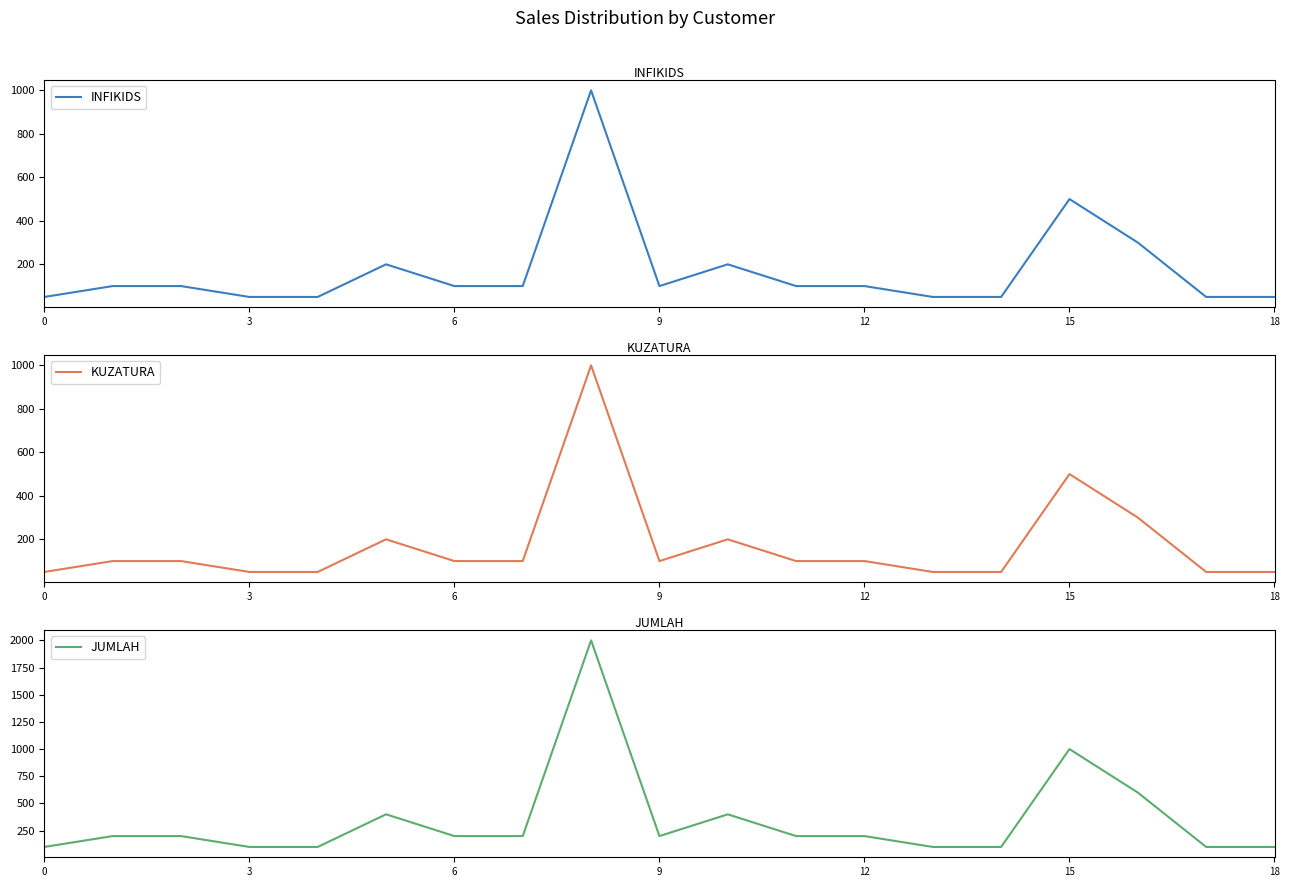

Rank the series by their maximum value, from highest to lowest.

JUMLAH, INFIKIDS, KUZATURA